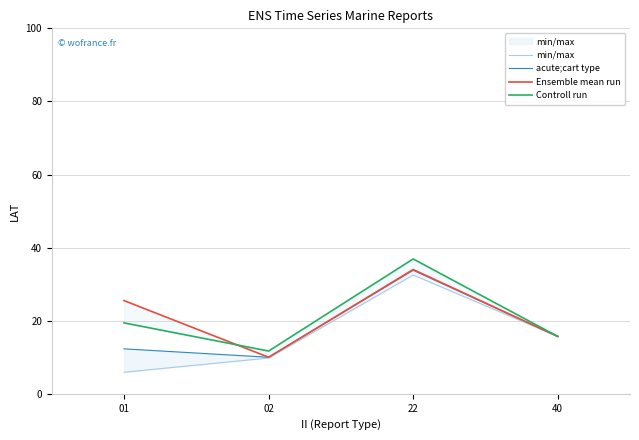

Reading left to right, extract all data points from this chart.

min/max: 5.9	9.8	32.5	15.7
acute;cart type: 12.3	10.0	33.8	15.7
Ensemble mean run: 25.5	10.0	34.0	15.7
Controll run: 19.4	11.7	36.9	15.7